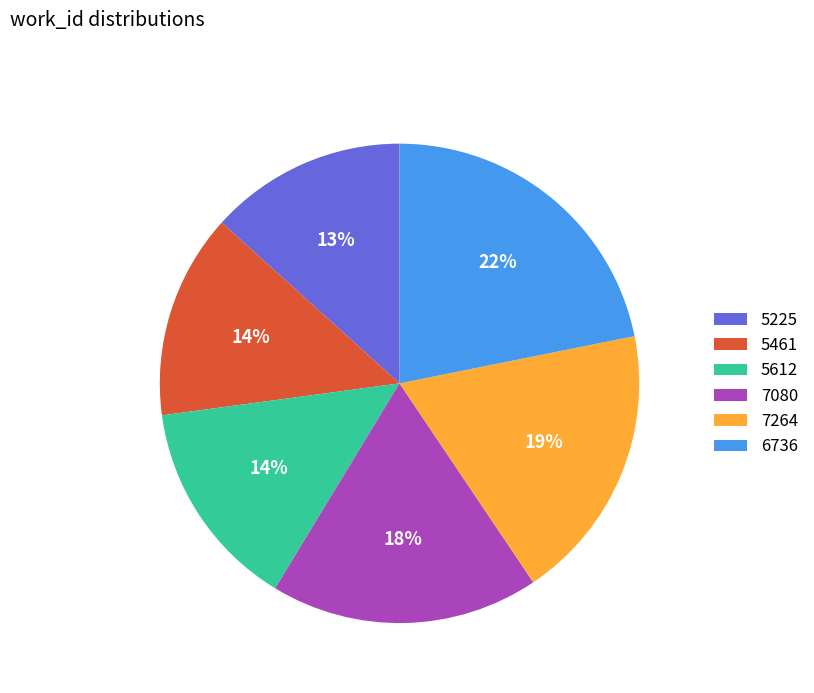

Between 5612 and 7264, which is larger?

7264